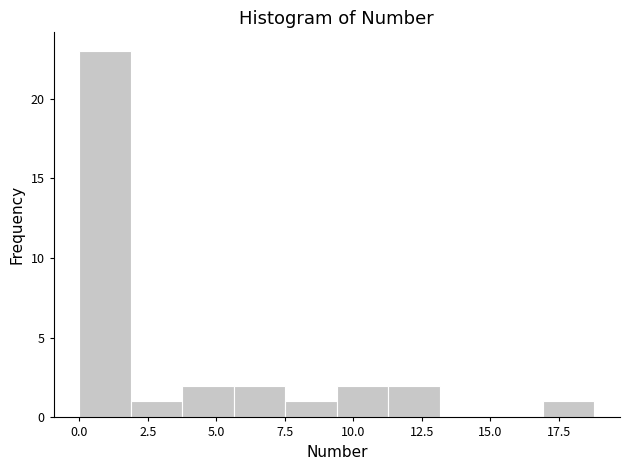

Around what value on the x-axis is the tallest bar? Give the approximate position of its centre, as read against the axis.

1.0